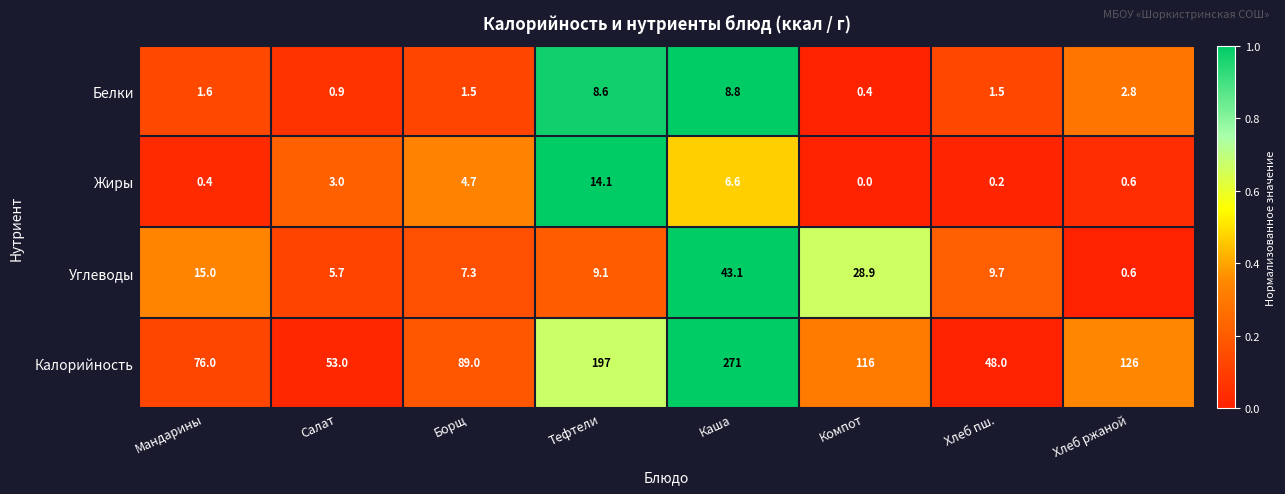

How many values in the Углеводы series are below 9?

3